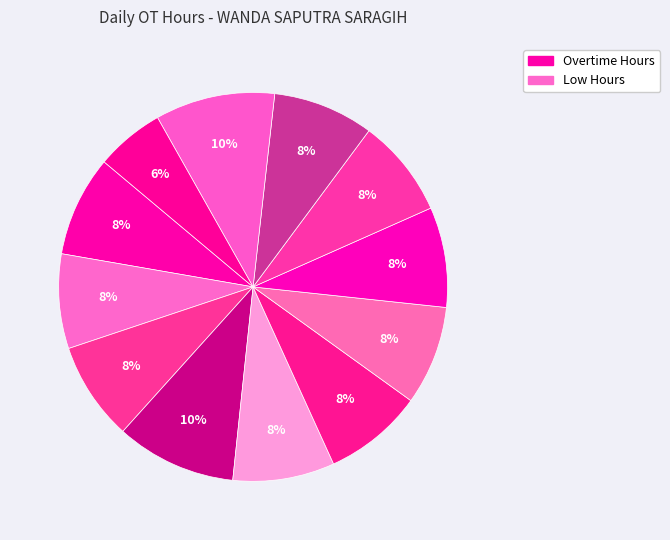

How many slices are in this pie chart?

12